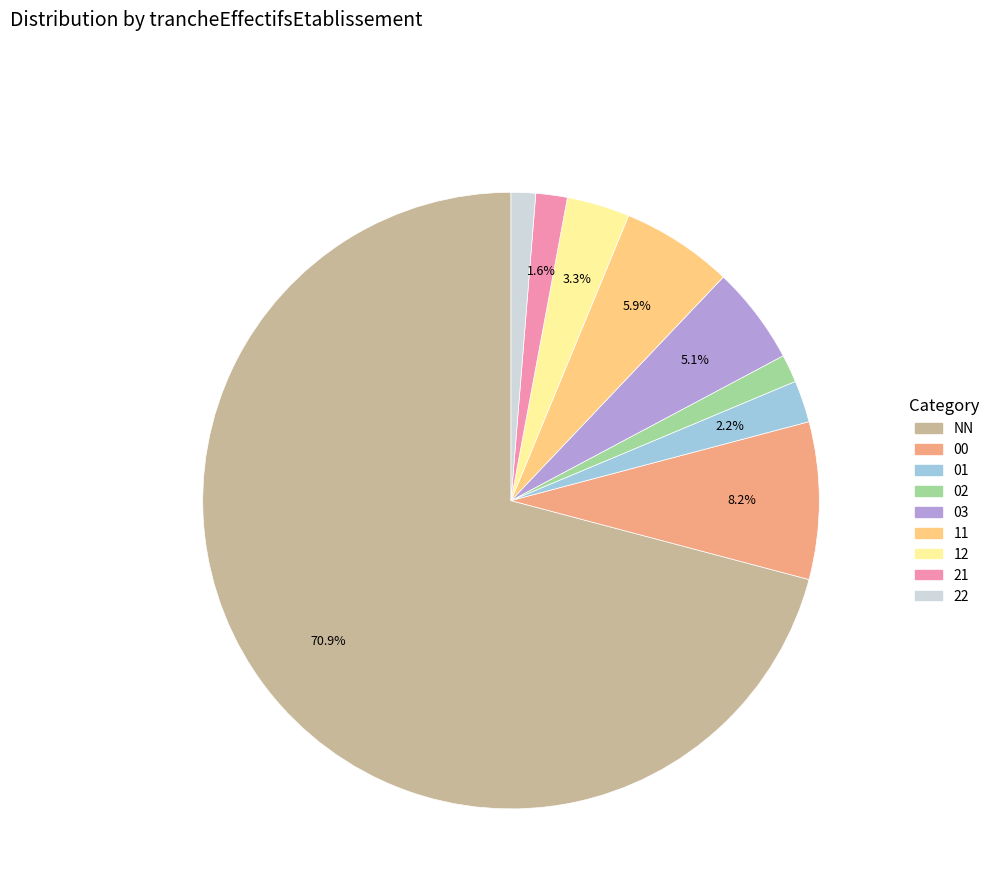

Between 00 and 22, which is larger?

00